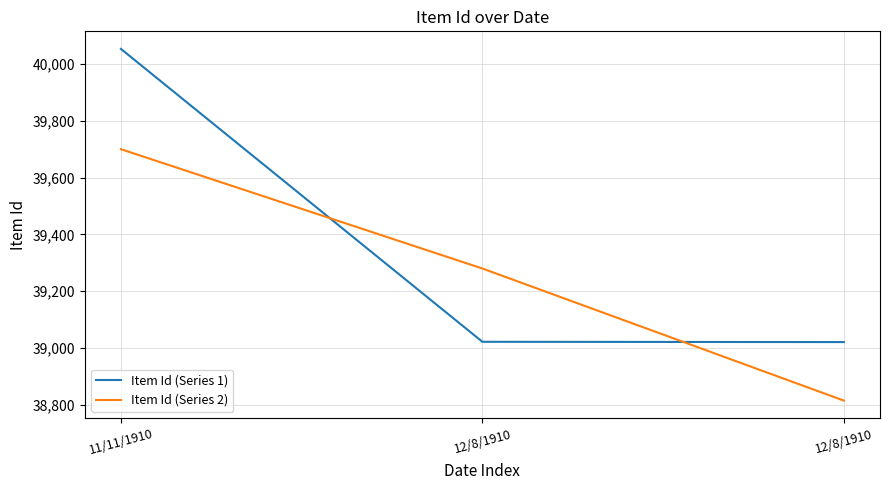

Is this an area chart (filled region under the line)?

No